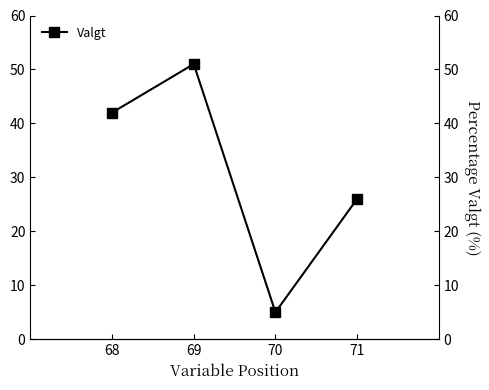

Which category has the lowest value across all series?

70